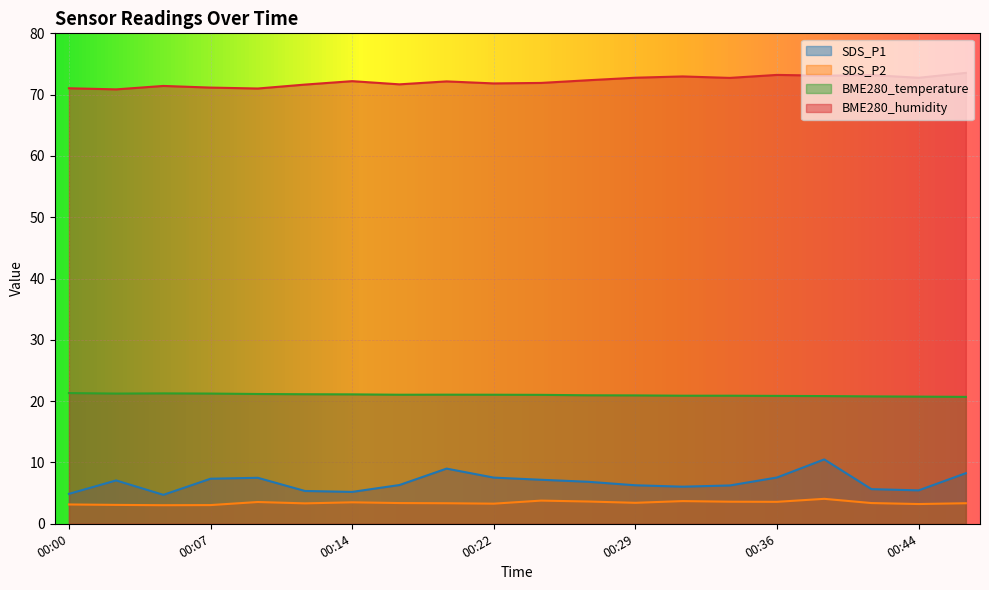

True or false: BME280_humidity and SDS_P1 intersect in this chart.

False